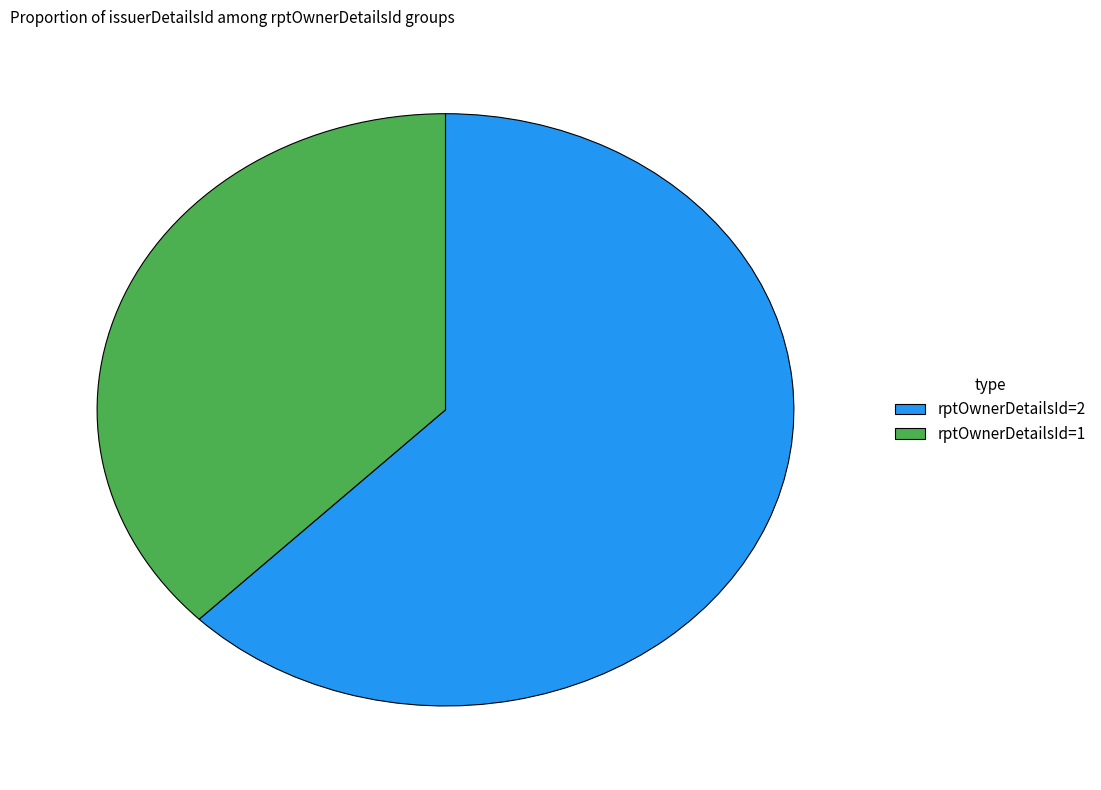

Count the number of slices in the pie.

2